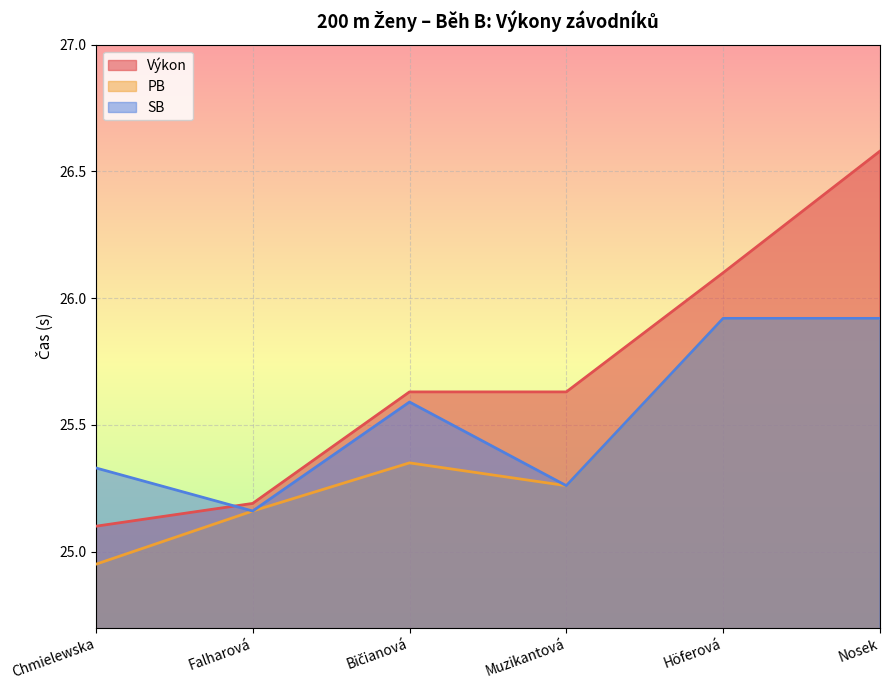

What is the sum of the PB values at Höferová and Bičianová?

51.3